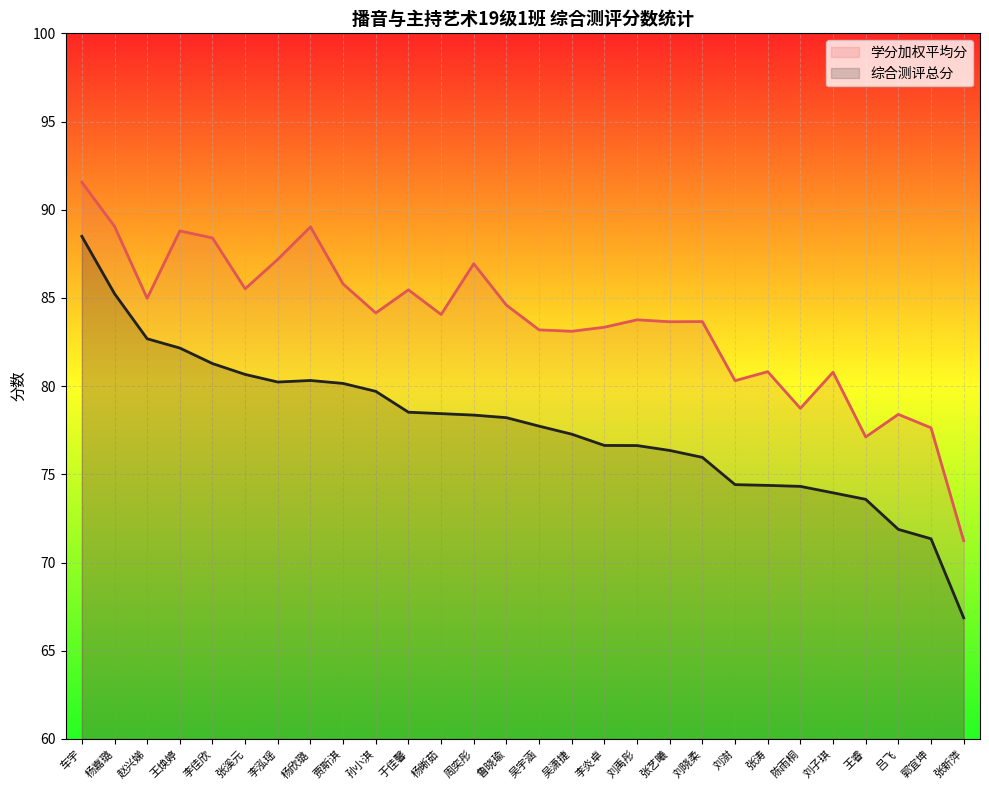

The value of 综合测评总分 at 吴宇涵 is 19.2. True or false?

False